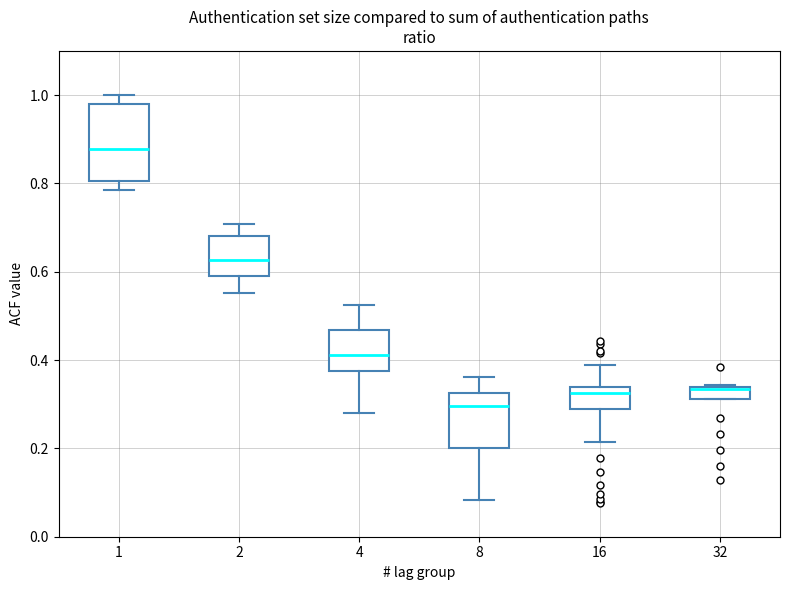

Where is the upper edge of the box at x = 2 on the y-axis? The values are not printed on the chart, so give them approximately, as read against the axis.

0.68